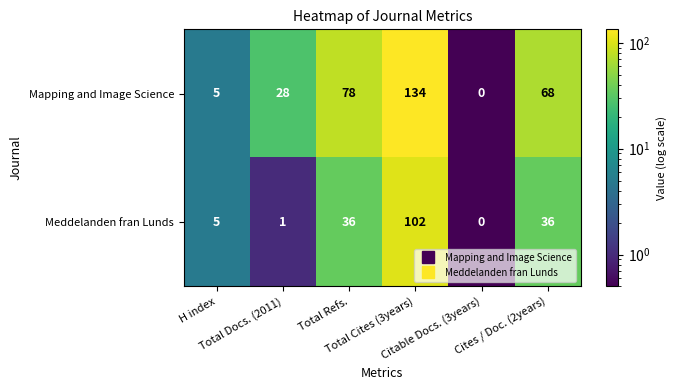

What is the total value across all series at Cites / Doc. (2years)?

104